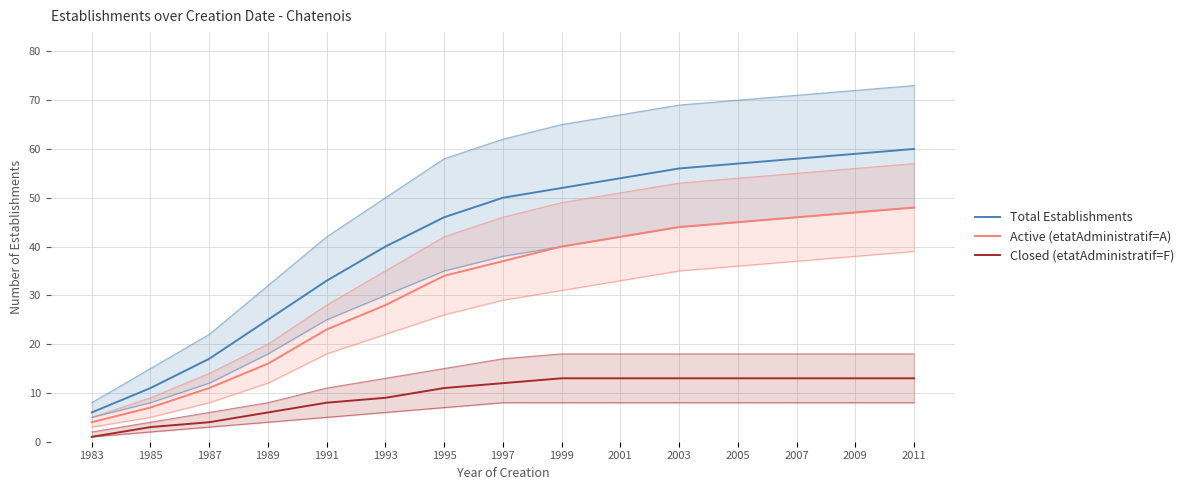

Is the value of Active (etatAdministratif=A) at 1989 greater than the value of Total Establishments at 2003?

No